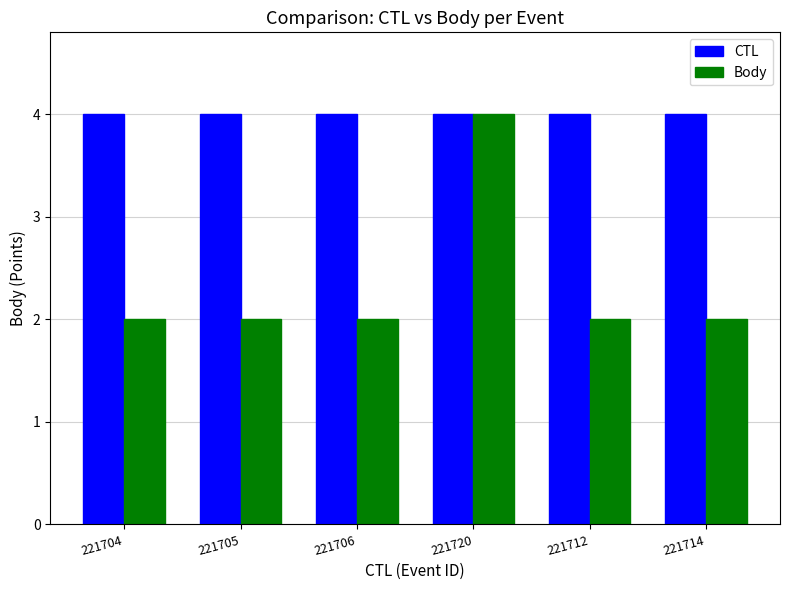

How many categories are shown in the chart?

6